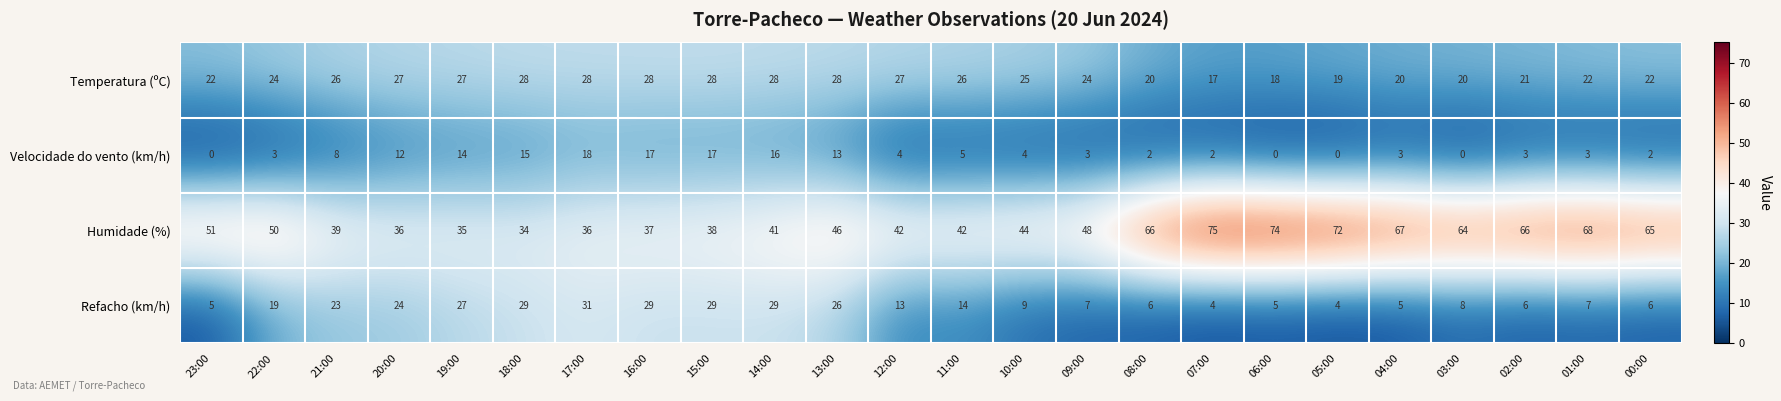

What is the average value of the Refacho (km/h) series?

15